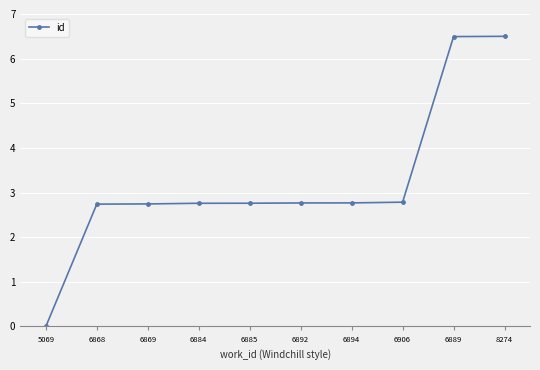

Where does the data first go above 2?

6868